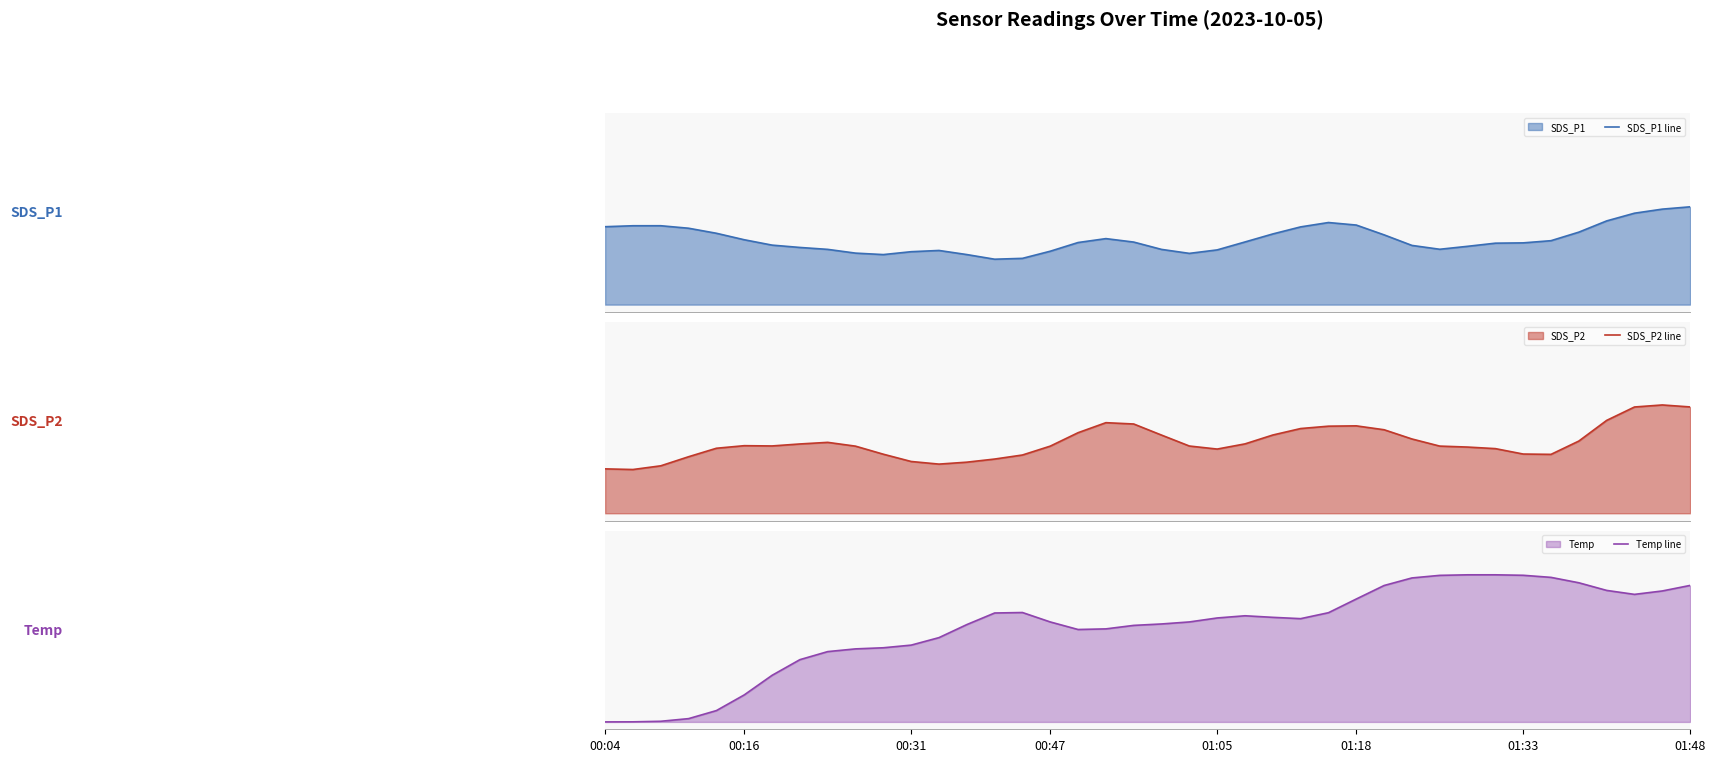

What is the spread (max minus min) of values at 24?

0.2